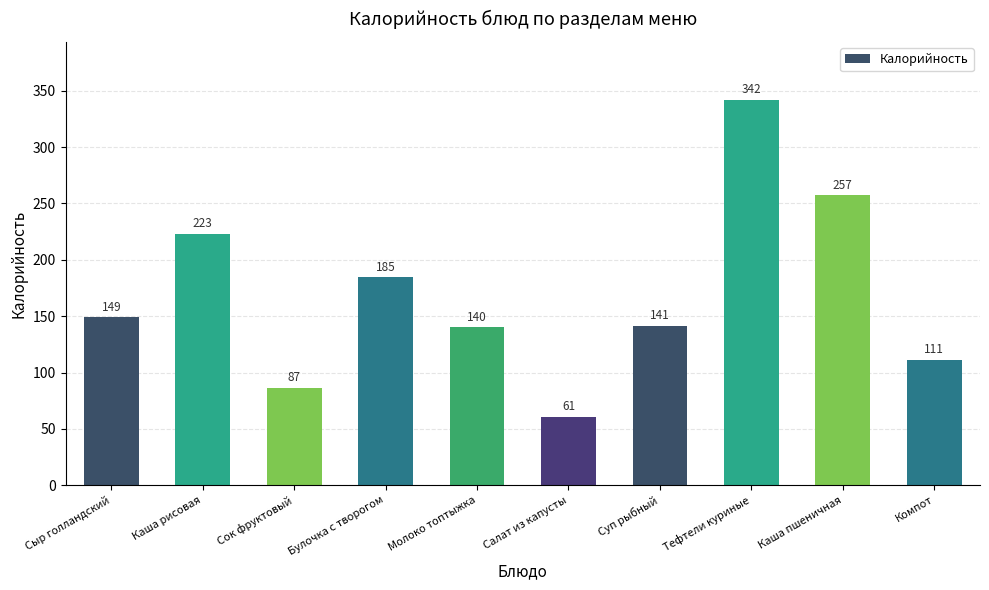

What position from the right is Тефтели куриные?

3